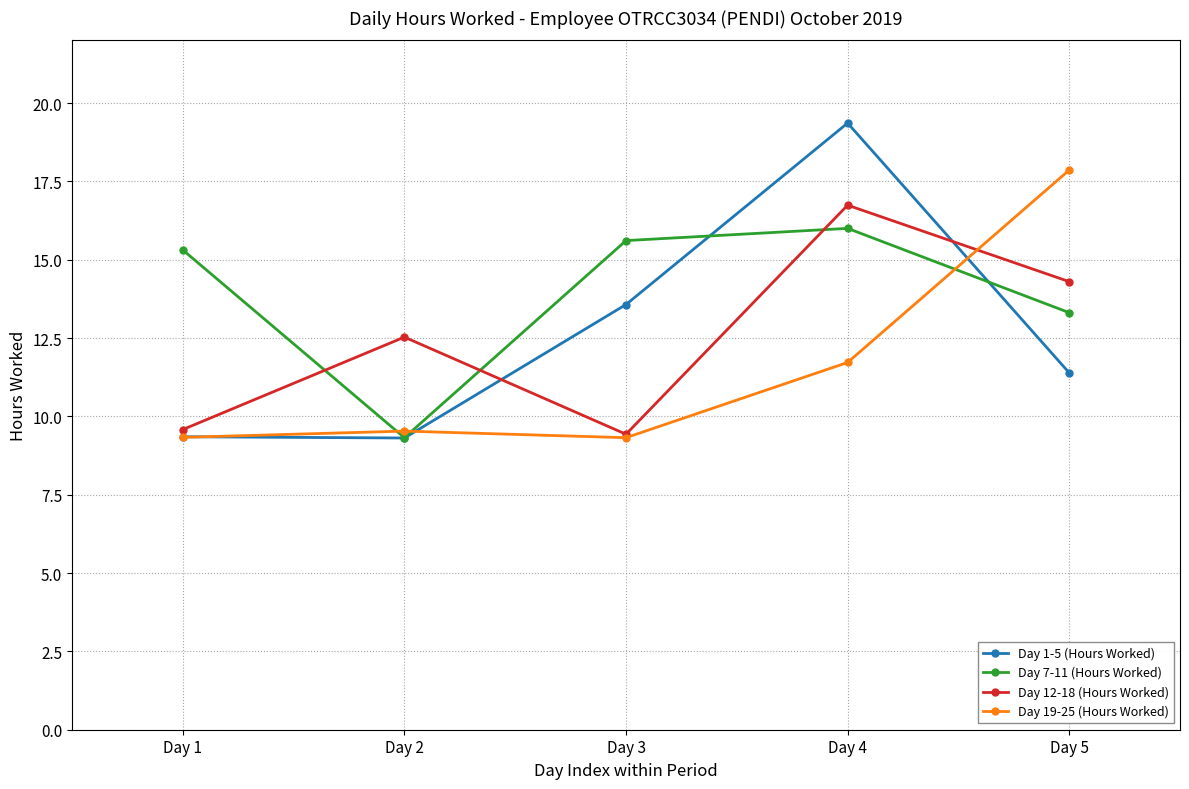

Rank the series at Day 5 from lowest to highest value.

Day 1-5 (Hours Worked), Day 7-11 (Hours Worked), Day 12-18 (Hours Worked), Day 19-25 (Hours Worked)